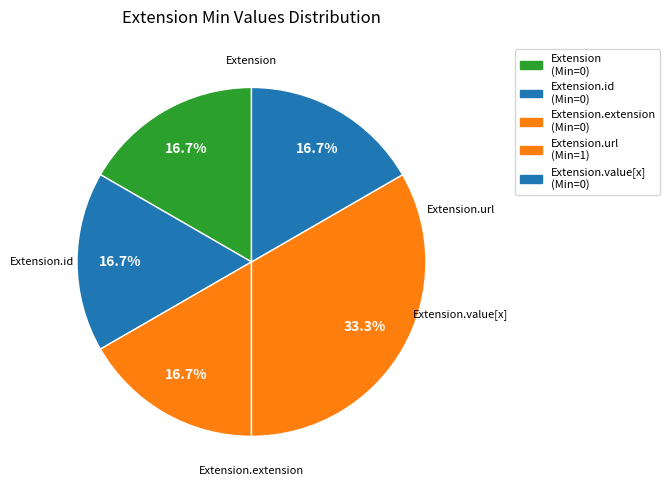

To the nearest percent, what is the average slice percentage?

20%